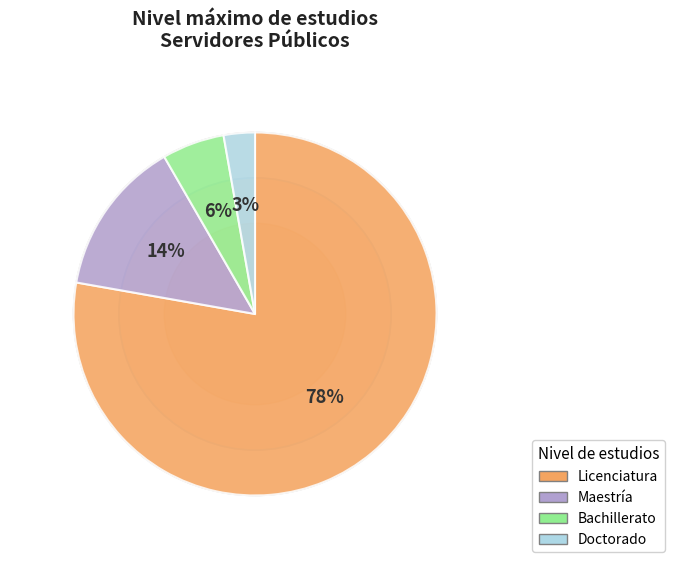

Does Bachillerato represent more than half of the total?

No